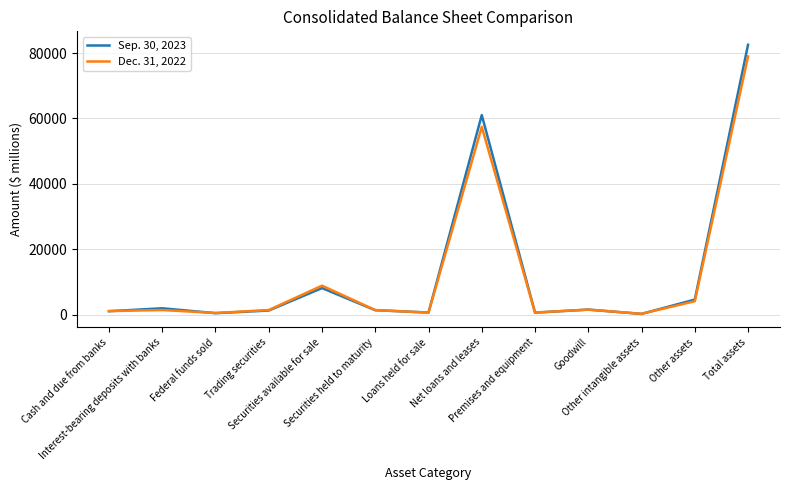

The value of Sep. 30, 2023 at Premises and equipment is 590. True or false?

True